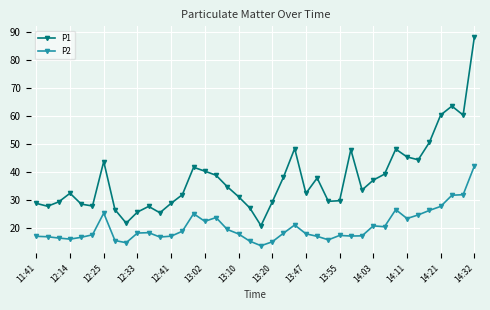

Which series has the largest total across all categories?

P1